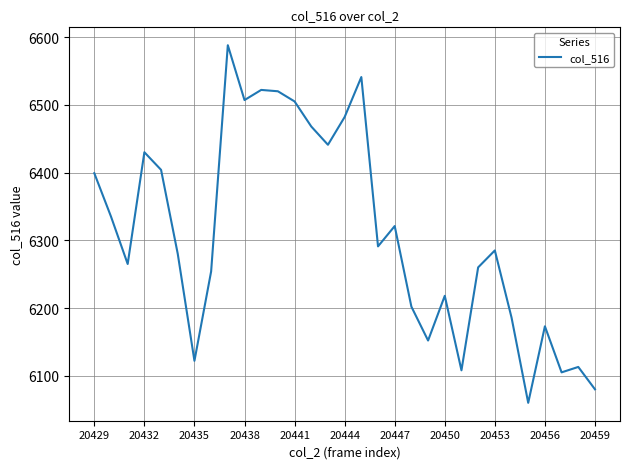

What is the difference between the maximum and minimum values?

528